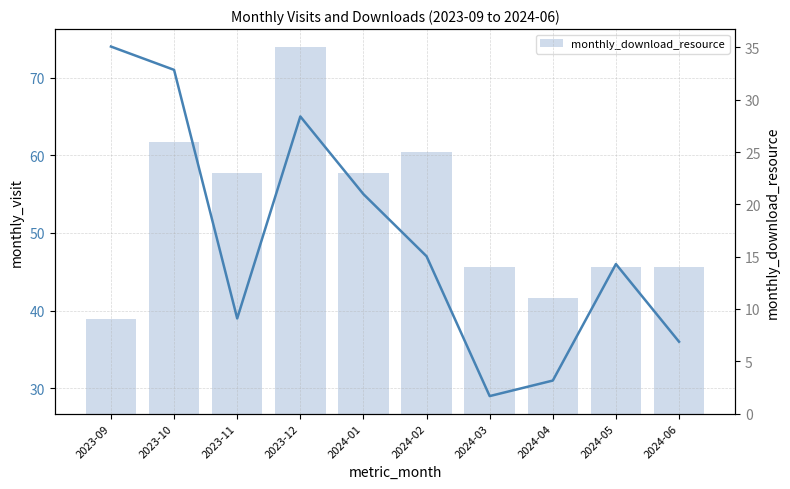

The value of monthly_visit at 2024-02 is 47. True or false?

True